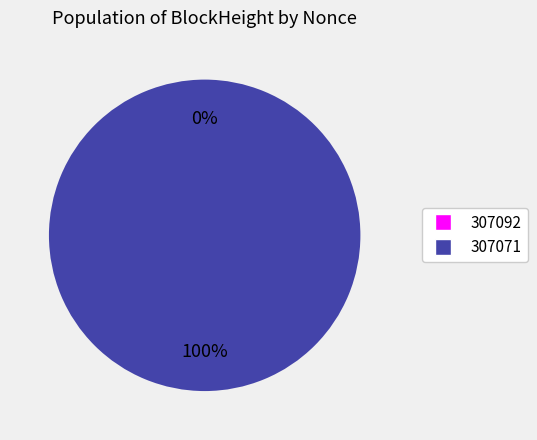

Rank the categories by value from highest to lowest.

307071, 307092